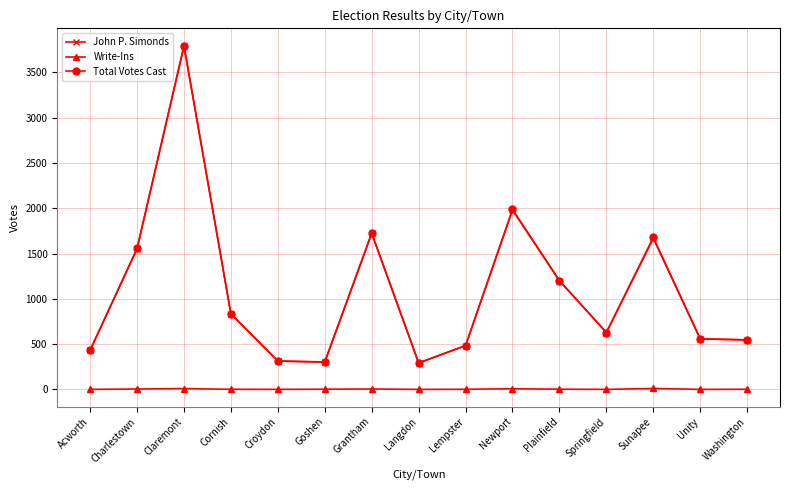

What is the value of the Total Votes Cast point at the 2nd from the left?

1556